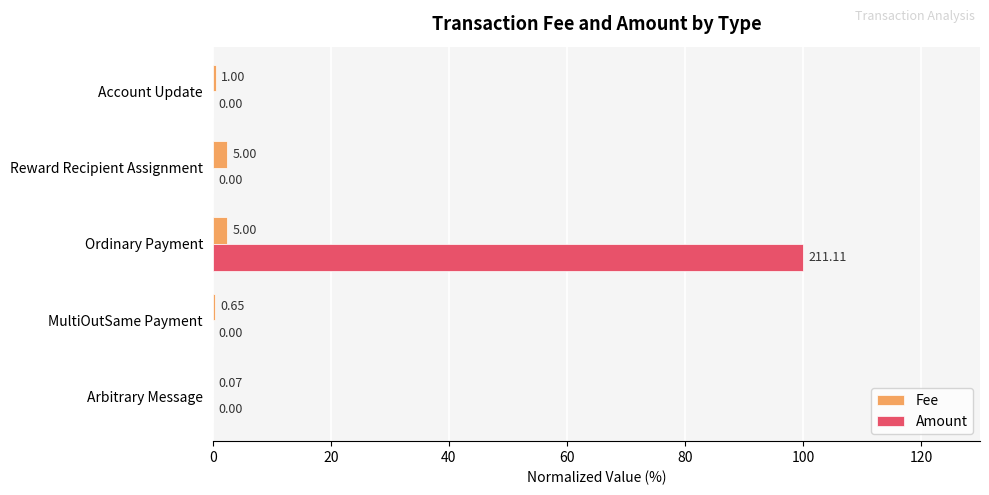

What is the sum of all Fee values?

5.5